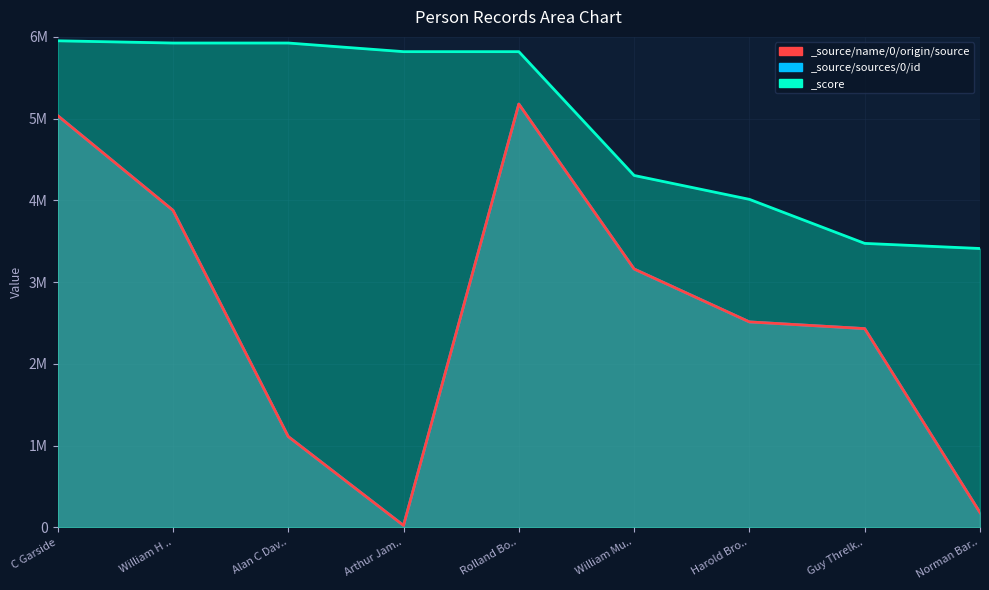

What is the value of the _score point at the 4th from the left?

5819368.0